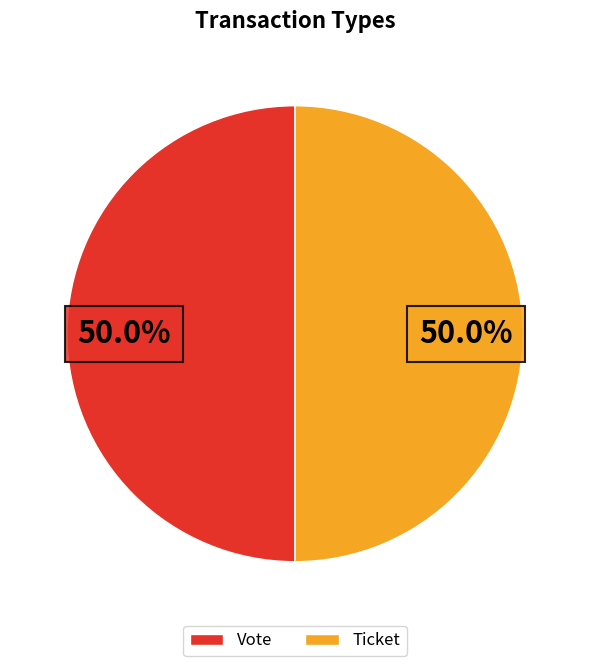

What is the total percentage of Ticket and Vote?

100.0%